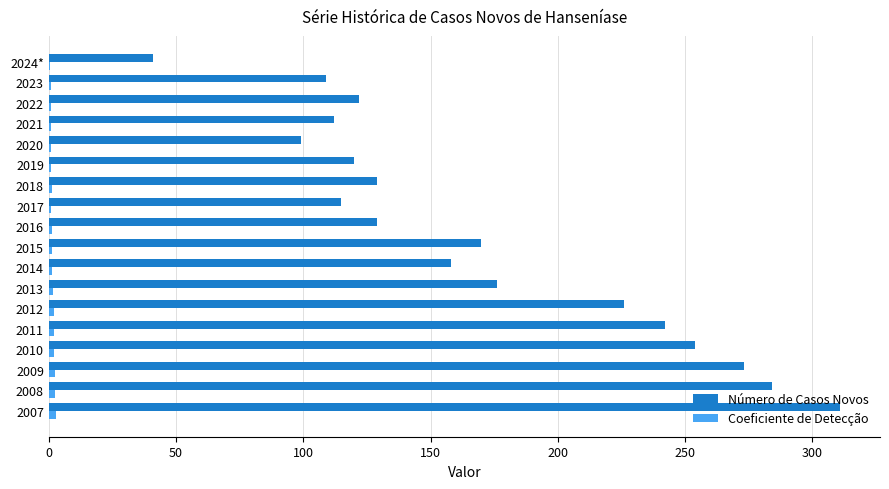

Between 2012 and 2023, which series saw the biggest shift?

Número de Casos Novos